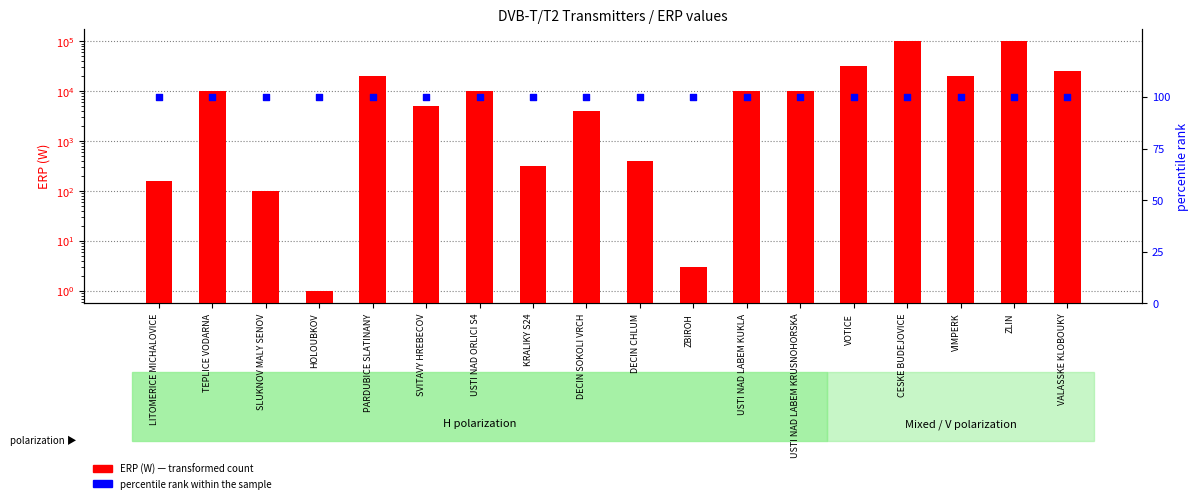

Which series contains the lowest Y value?

ERP (W)